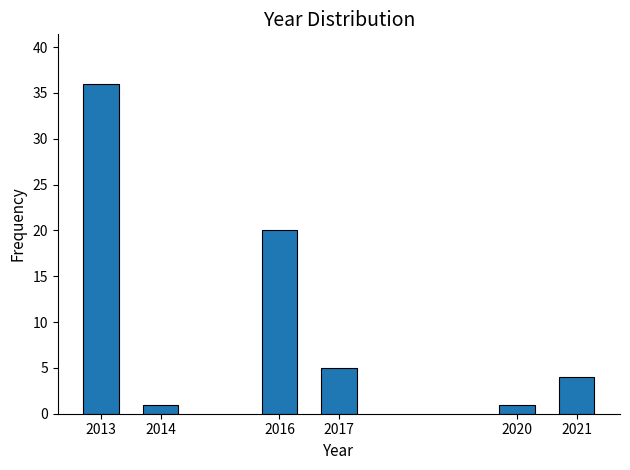

Reading right to left, extract all data points from this chart.

2021=4	2020=1	2017=5	2016=20	2014=1	2013=36